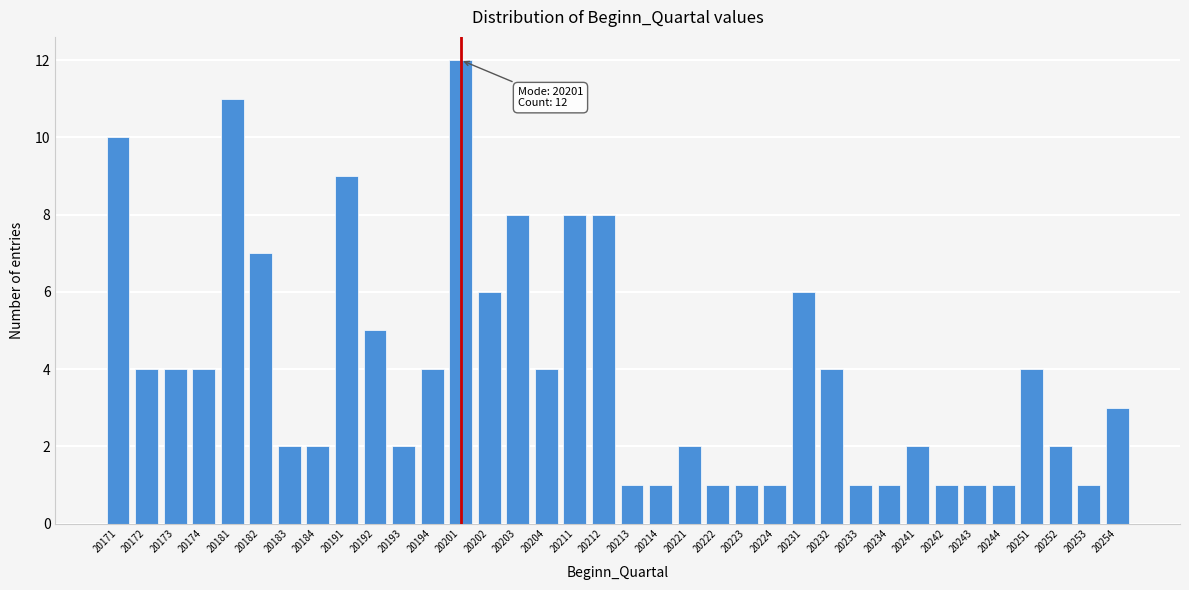

What is the ratio of the value at 20243 to the value at 20244?

1.0